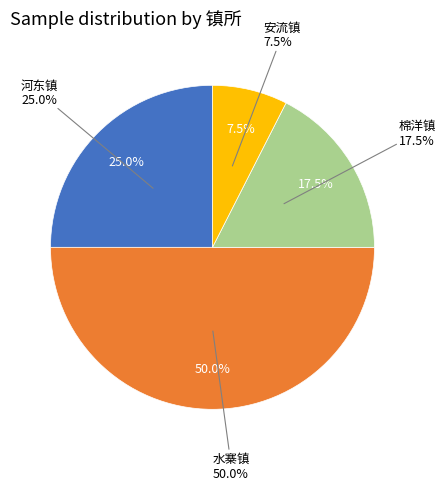

Count the number of slices in the pie.

4